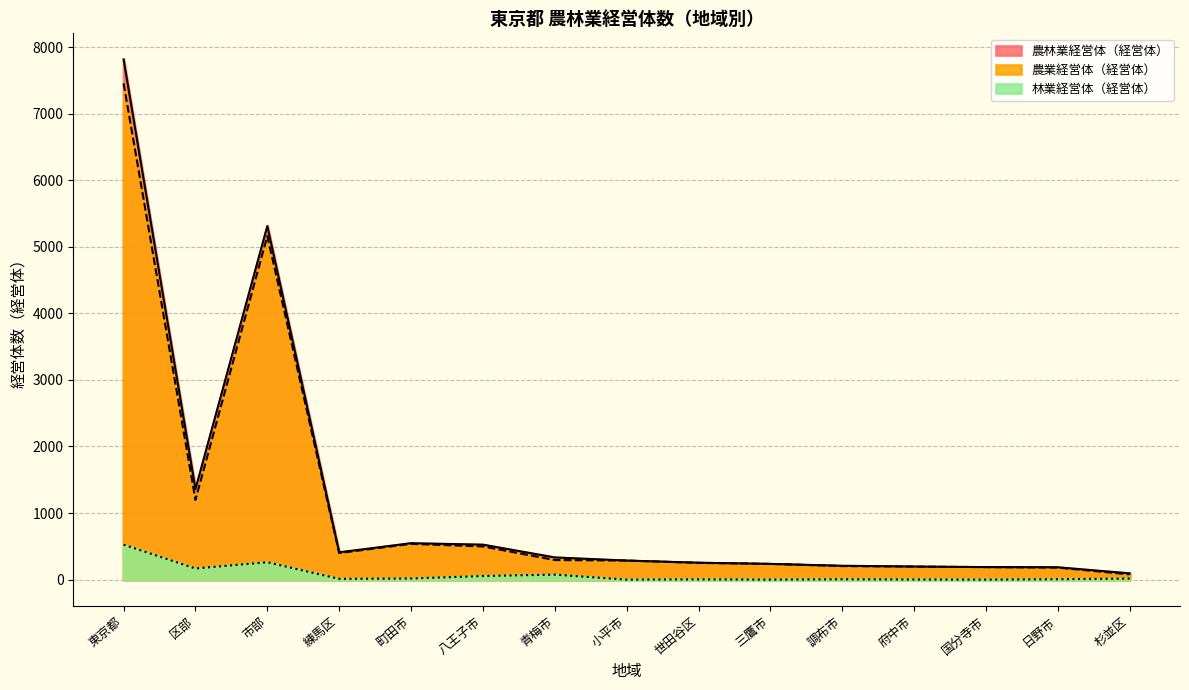

The value of 農林業経営体（経営体） at 市部 is 1686. True or false?

False